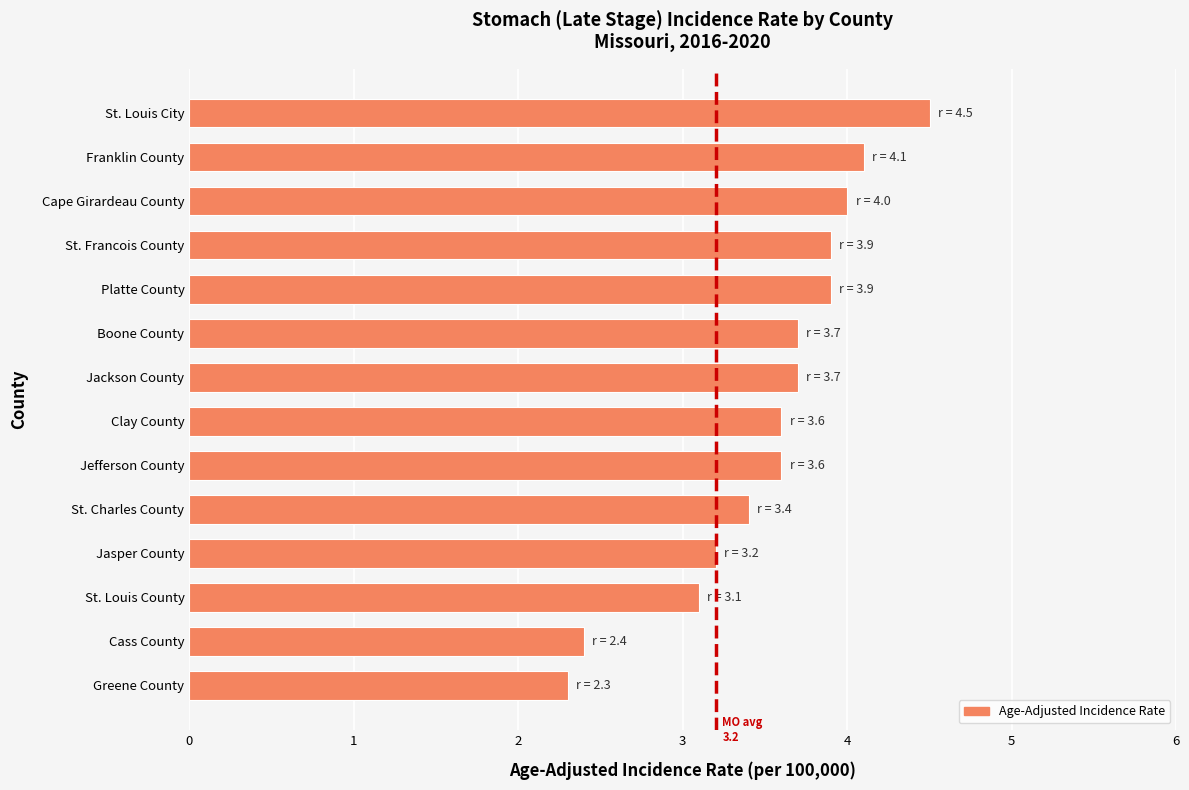

What is the approximate value at Franklin County?

4.1